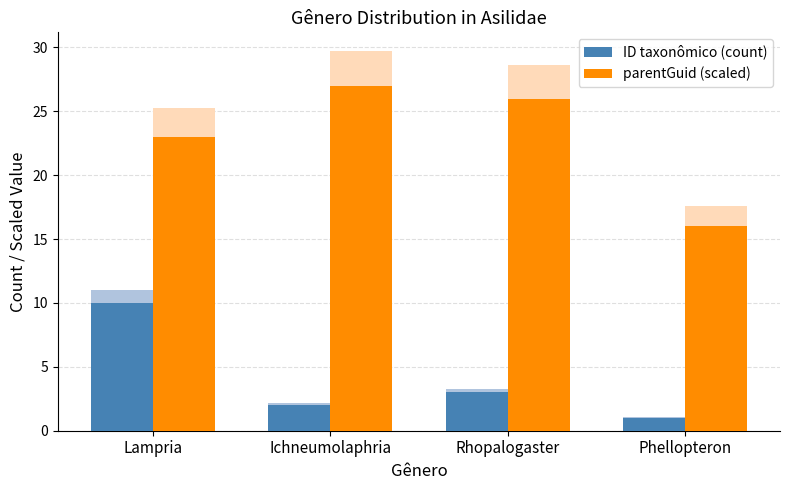

How many data points does each series have?

4